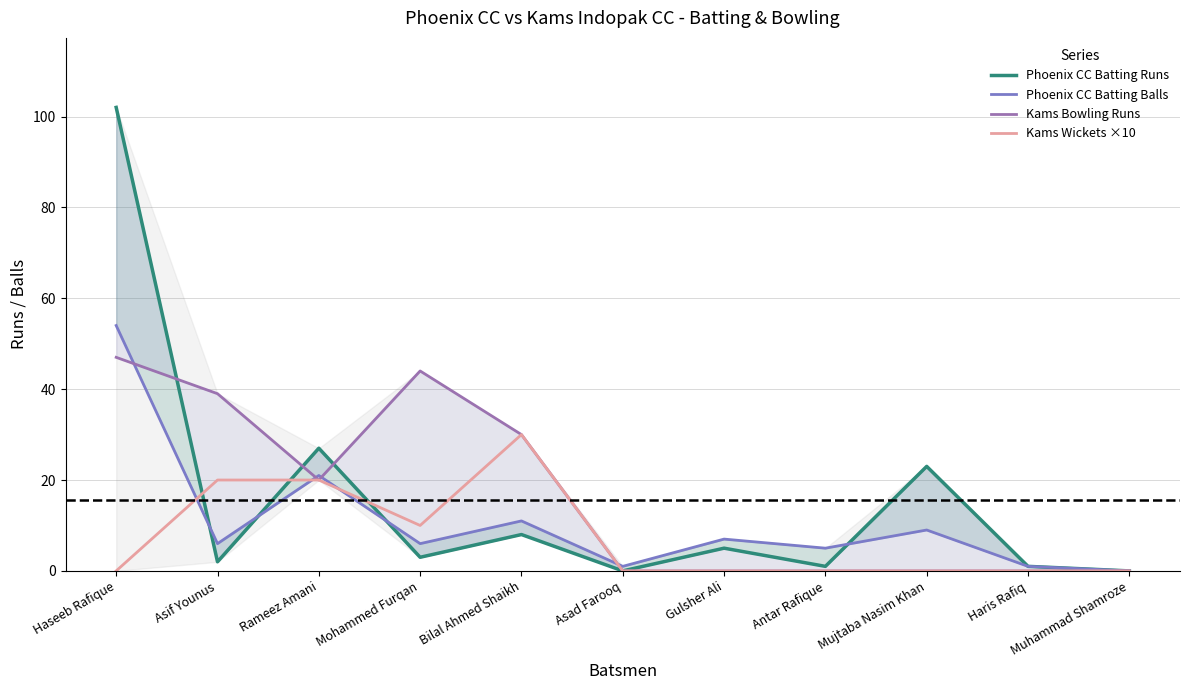

Reading right to left, list all the values displayed in this chart.

Phoenix CC Batting Runs: Muhammad Shamroze=0	Haris Rafiq=1	Mujtaba Nasim Khan=23	Antar Rafique=1	Gulsher Ali=5	Asad Farooq=0	Bilal Ahmed Shaikh=8	Mohammed Furqan=3	Rameez Amani=27	Asif Younus=2	Haseeb Rafique=102
Phoenix CC Batting Balls: Muhammad Shamroze=0	Haris Rafiq=1	Mujtaba Nasim Khan=9	Antar Rafique=5	Gulsher Ali=7	Asad Farooq=1	Bilal Ahmed Shaikh=11	Mohammed Furqan=6	Rameez Amani=21	Asif Younus=6	Haseeb Rafique=54
Kams Bowling Runs: Muhammad Shamroze=0	Haris Rafiq=0	Mujtaba Nasim Khan=0	Antar Rafique=0	Gulsher Ali=0	Asad Farooq=0	Bilal Ahmed Shaikh=30	Mohammed Furqan=44	Rameez Amani=20	Asif Younus=39	Haseeb Rafique=47
Kams Wickets ×10: Muhammad Shamroze=0	Haris Rafiq=0	Mujtaba Nasim Khan=0	Antar Rafique=0	Gulsher Ali=0	Asad Farooq=0	Bilal Ahmed Shaikh=30	Mohammed Furqan=10	Rameez Amani=20	Asif Younus=20	Haseeb Rafique=0